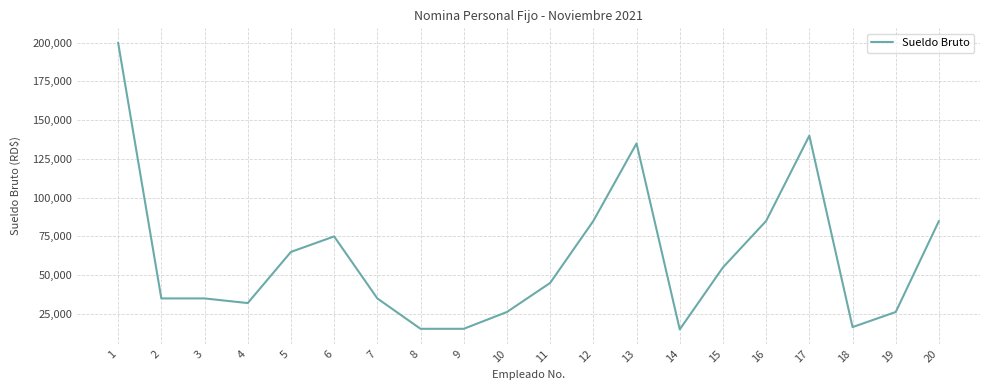

What is the difference between the values at 4 and 17?

108000